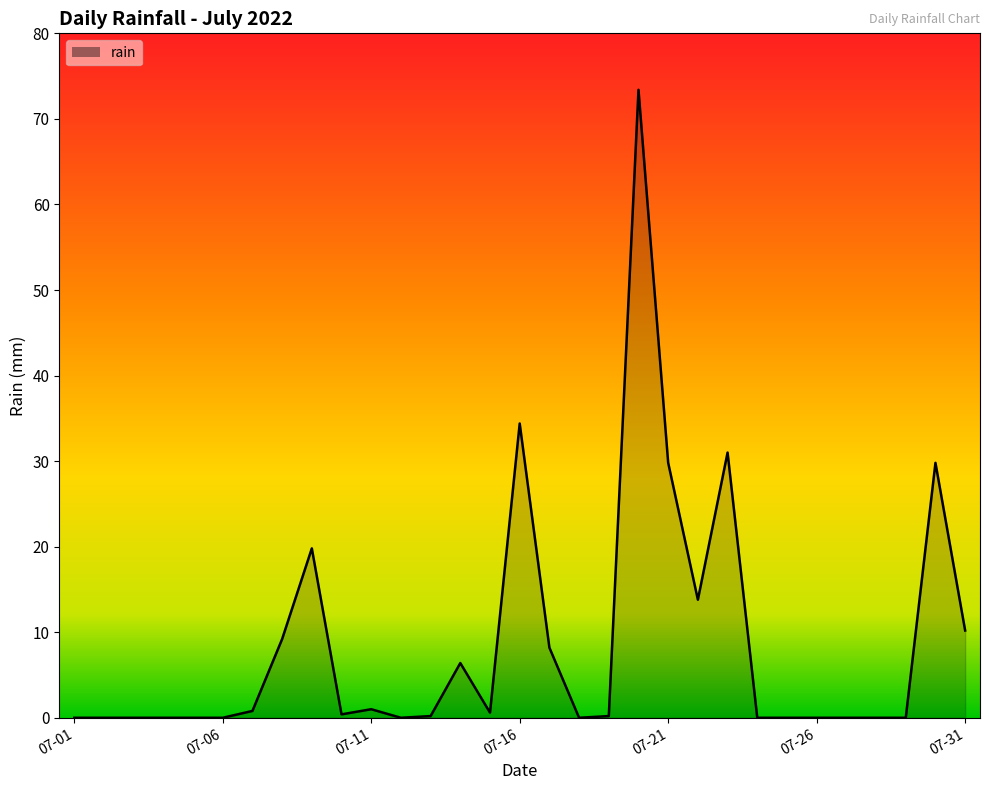

What is the maximum value shown in the chart?

73.4